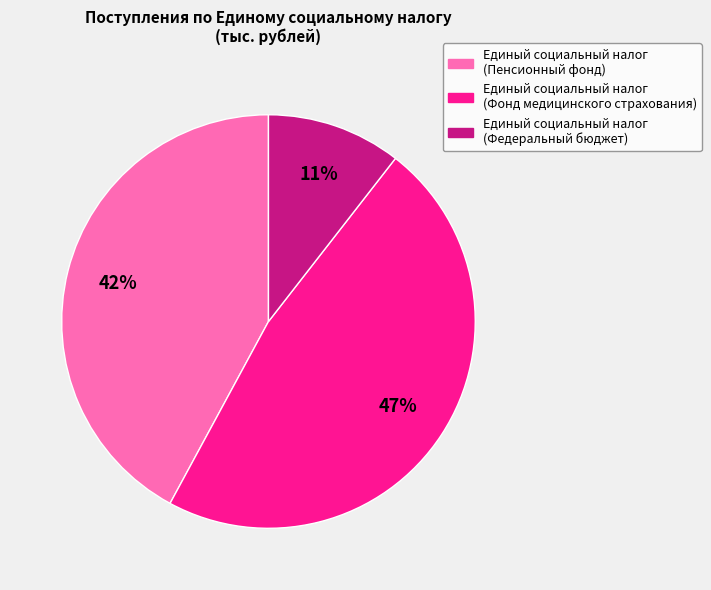

Between Единый социальный налог (Фонд медицинского страхования) and Единый социальный налог (Пенсионный фонд), which is larger?

Единый социальный налог (Фонд медицинского страхования)